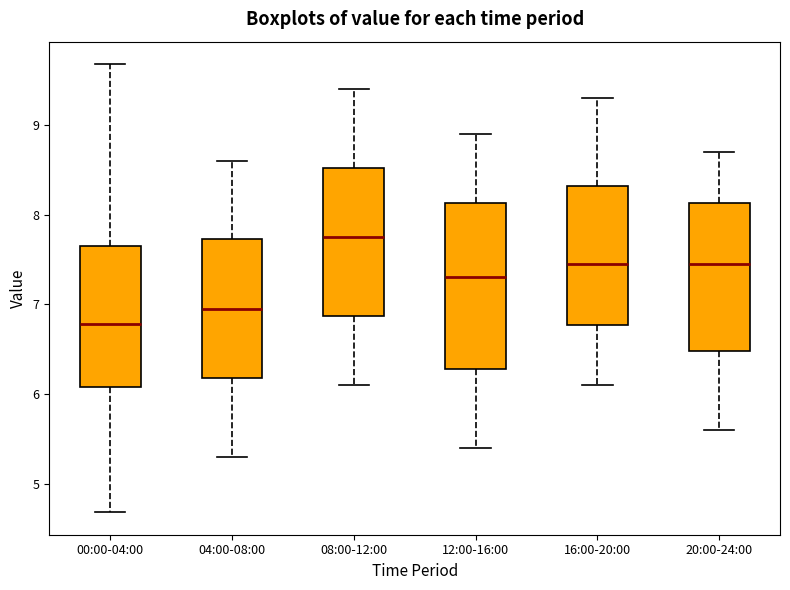

Reading left to right, transcribe this box plot: for each box, give where its median line is, the range the box spans, and where its two whiskers end, as read against the y-axis. The values are not printed on the chart, so give them approximately, as read against the axis.

00:00-04:00: median 6.8, box 6.1 to 7.6, whiskers 4.7 to 9.7
04:00-08:00: median 7.0, box 6.2 to 7.7, whiskers 5.3 to 8.6
08:00-12:00: median 7.8, box 6.9 to 8.5, whiskers 6.1 to 9.4
12:00-16:00: median 7.3, box 6.3 to 8.1, whiskers 5.4 to 8.9
16:00-20:00: median 7.5, box 6.8 to 8.3, whiskers 6.1 to 9.3
20:00-24:00: median 7.5, box 6.5 to 8.1, whiskers 5.6 to 8.7